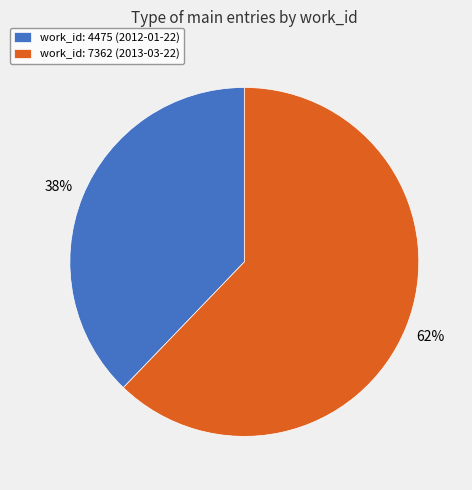

The work_id: 4475 (2012-01-22) slice represents 38% of the pie. True or false?

True